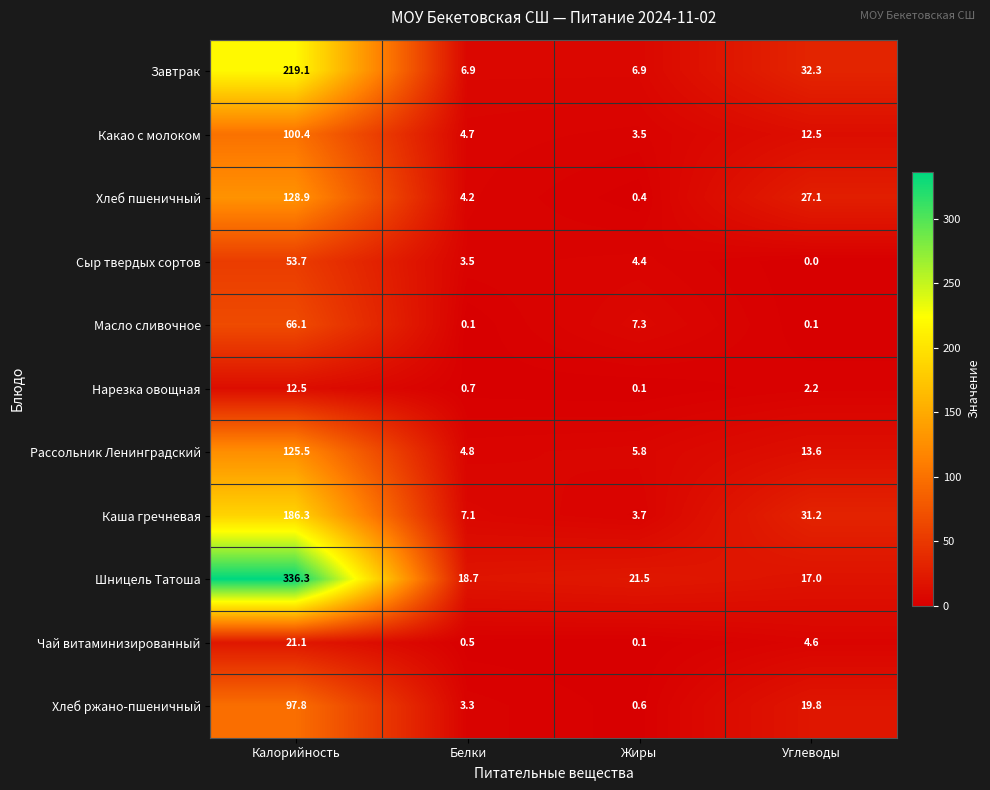

The Каша гречневая series shows 7.1 at Белки. True or false?

True